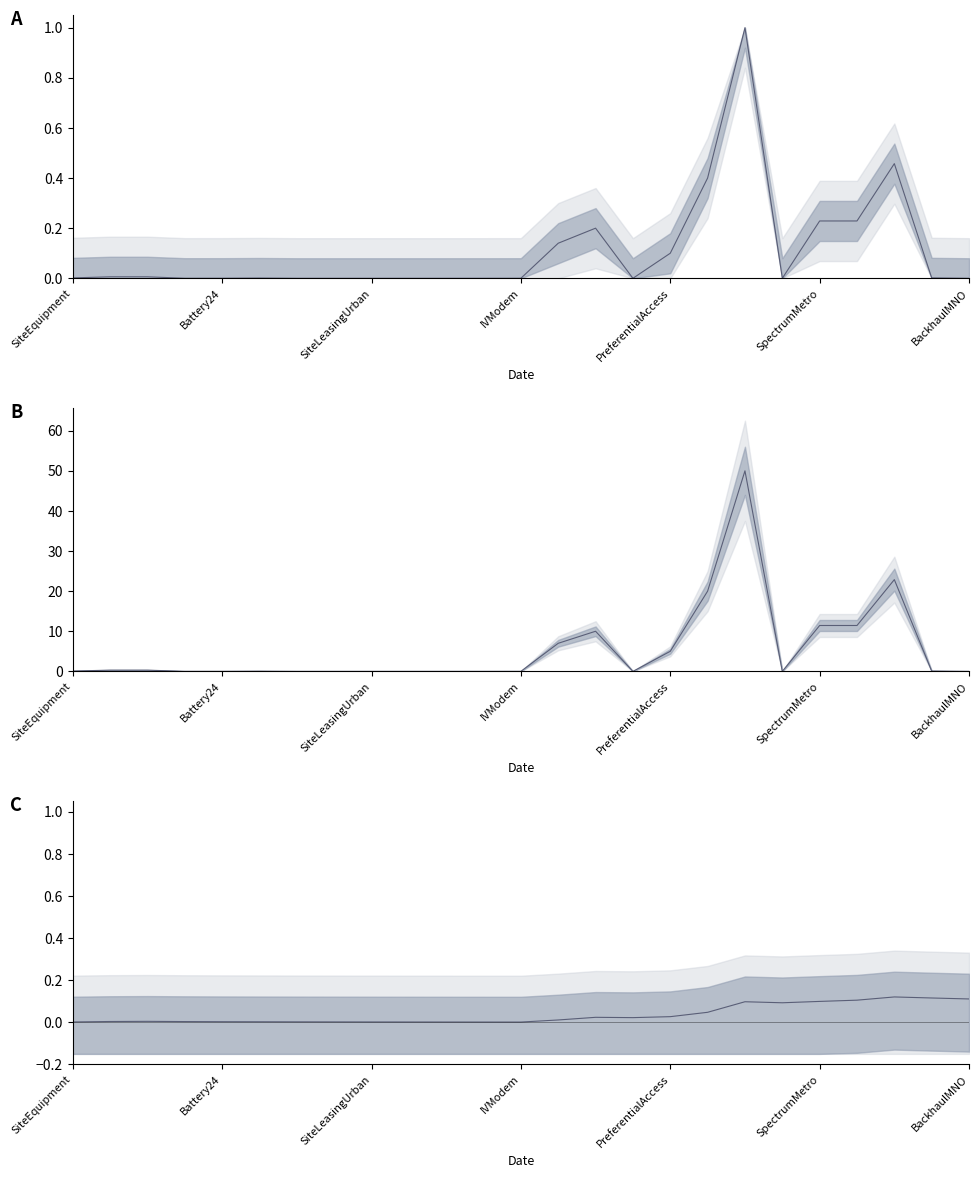

Reading left to right, what are all the values shown in this chart?

SiteEquipment=0.1	NewSiteBuildMetro=0.3	NewSiteBuildRegional=0.3	Battery20=0.0	Battery24=0.0	Civil=0.1	BackhaulUrban=0.0	BackhaulRegional=0.0	SiteLeasingUrban=0.0	SiteLeasingRegional=0.0	CoreMNO=0.0	Handset=0.0	IVModem=0.0	CoreState=7.0	CoreNational=10.0	Roaming=0.0	PreferentialAccess=5.0	LMRIntegration=20.0	OSSBSS=50.0	NetworkOperationsCentre=0.0	SpectrumMetro=11.4	SpectrumRegional=11.4	MNOSpectrumExisting=22.9	RANMNO=0.1	BackhaulMNO=0.0